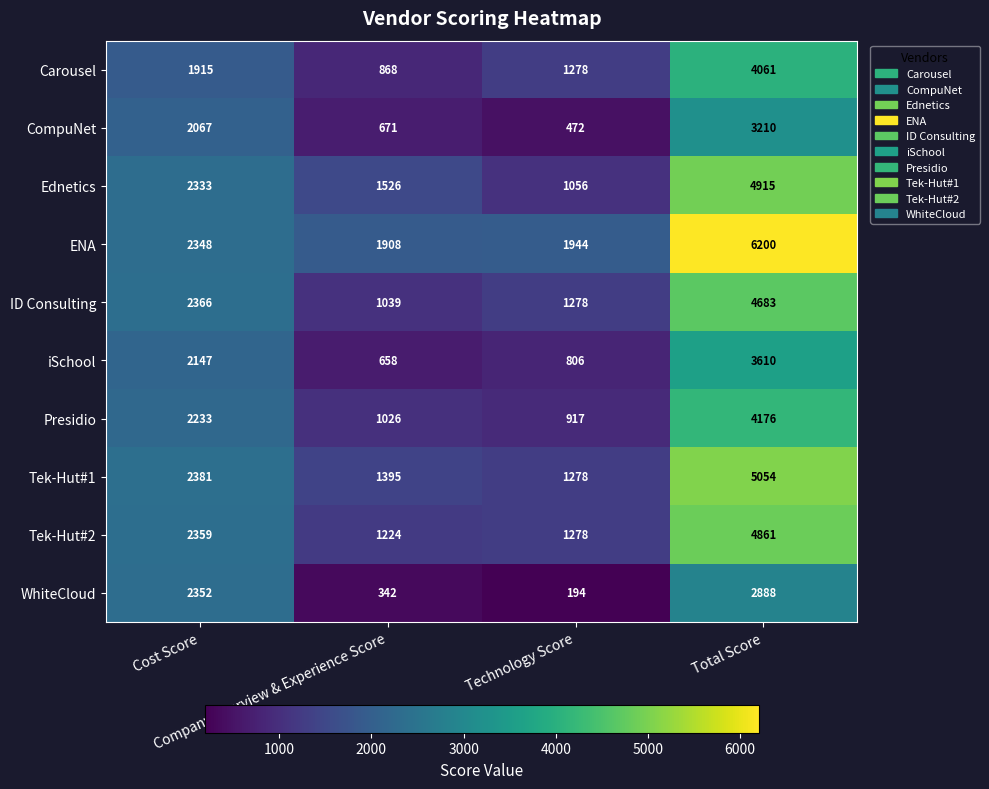

Which label corresponds to the largest value in the chart?

Total Score